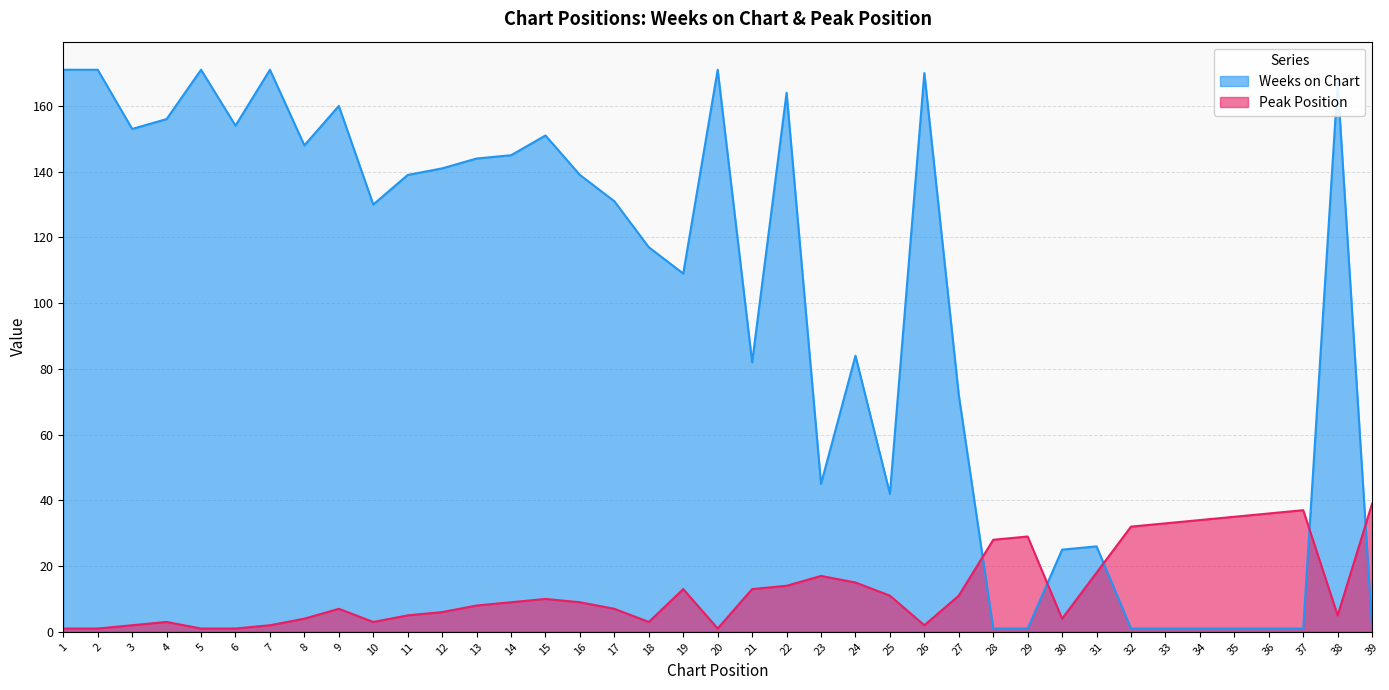

Reading left to right, what are all the values shown in this chart?

Weeks on Chart: 171	171	153	156	171	154	171	148	160	130	139	141	144	145	151	139	131	117	109	171	82	164	45	84	42	170	72	1	1	25	26	1	1	1	1	1	1	167	1
Peak Position: 1	1	2	3	1	1	2	4	7	3	5	6	8	9	10	9	7	3	13	1	13	14	17	15	11	2	11	28	29	4	18	32	33	34	35	36	37	5	39